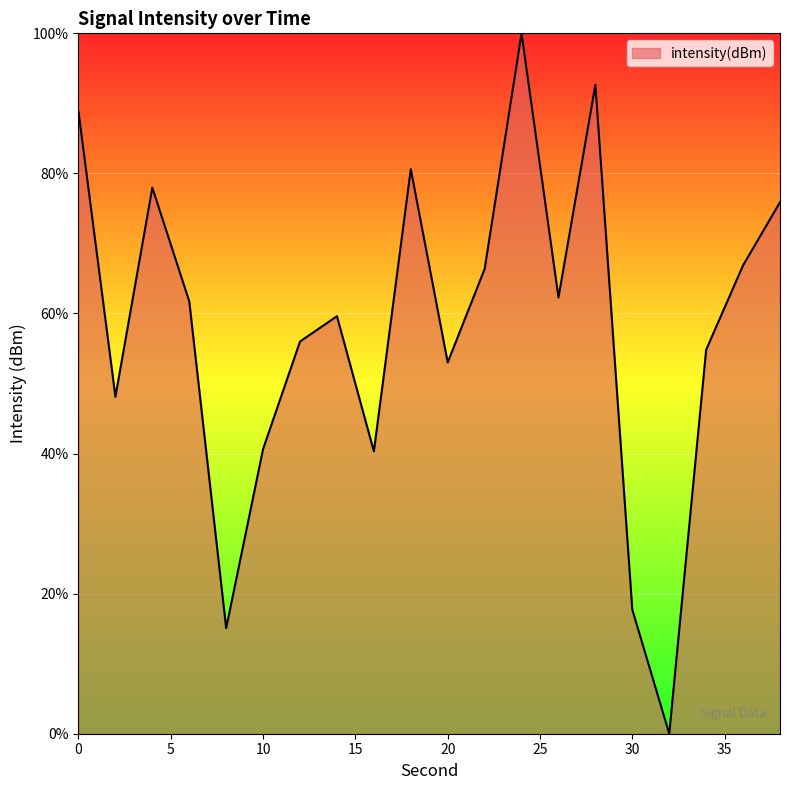

What is the difference between the maximum and minimum values?

100.0